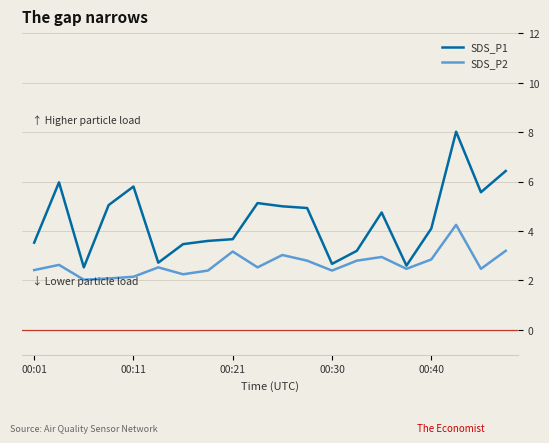

Does the chart display data point markers on the line(s)?

No